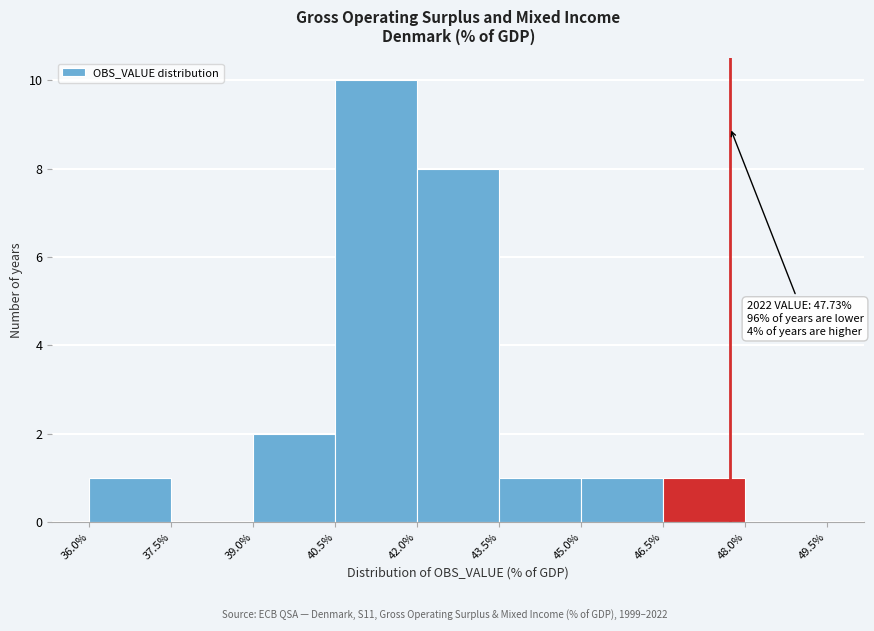

Over which range of the x-axis is the bar tallest?

40.5% to 42.0%